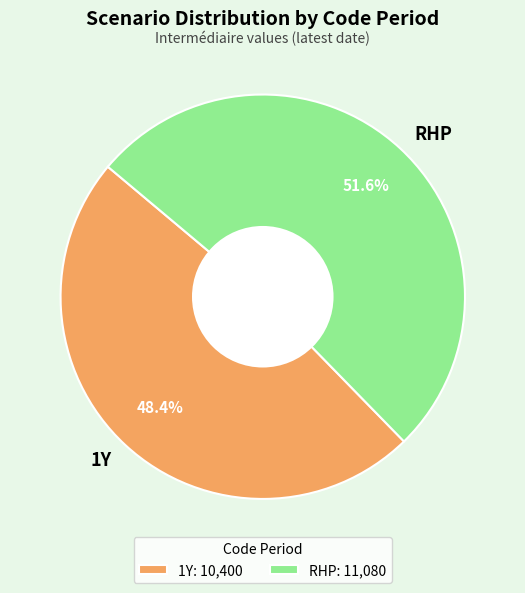

What is the largest slice in the pie chart?

RHP